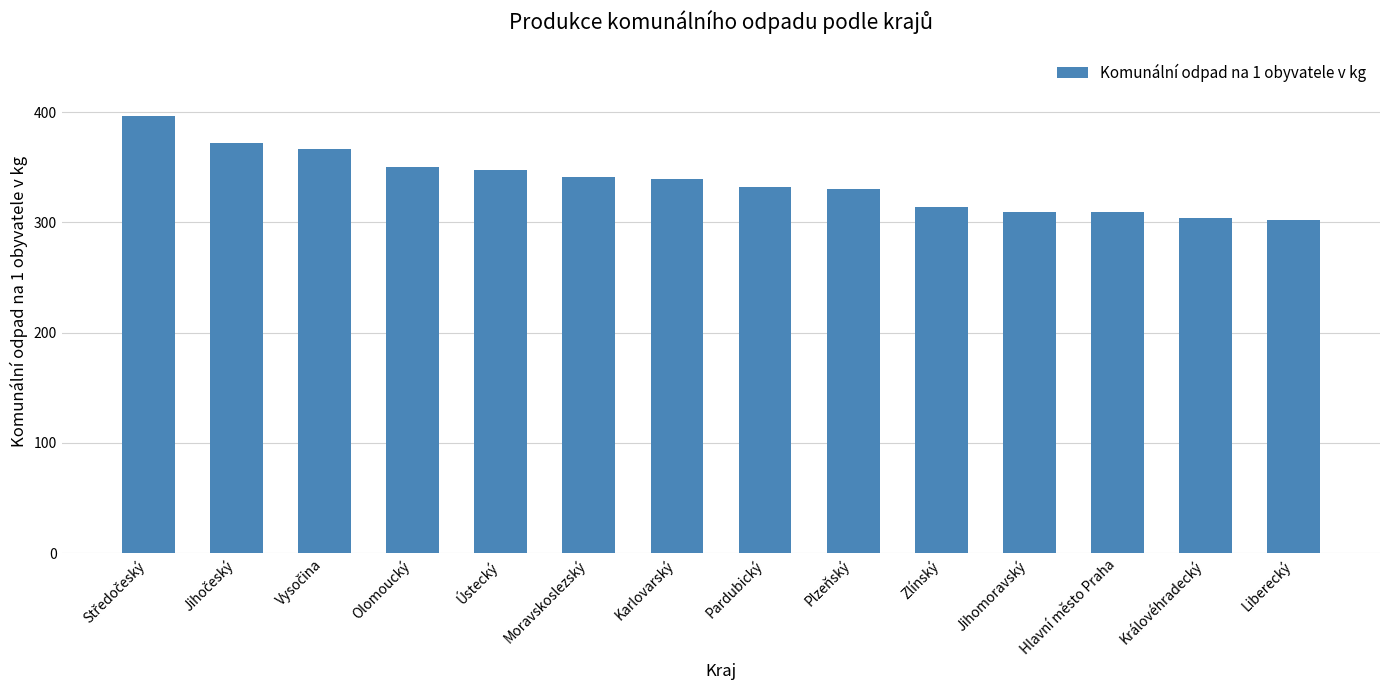

What is the label of the 6th bar from the left?

Moravskoslezský